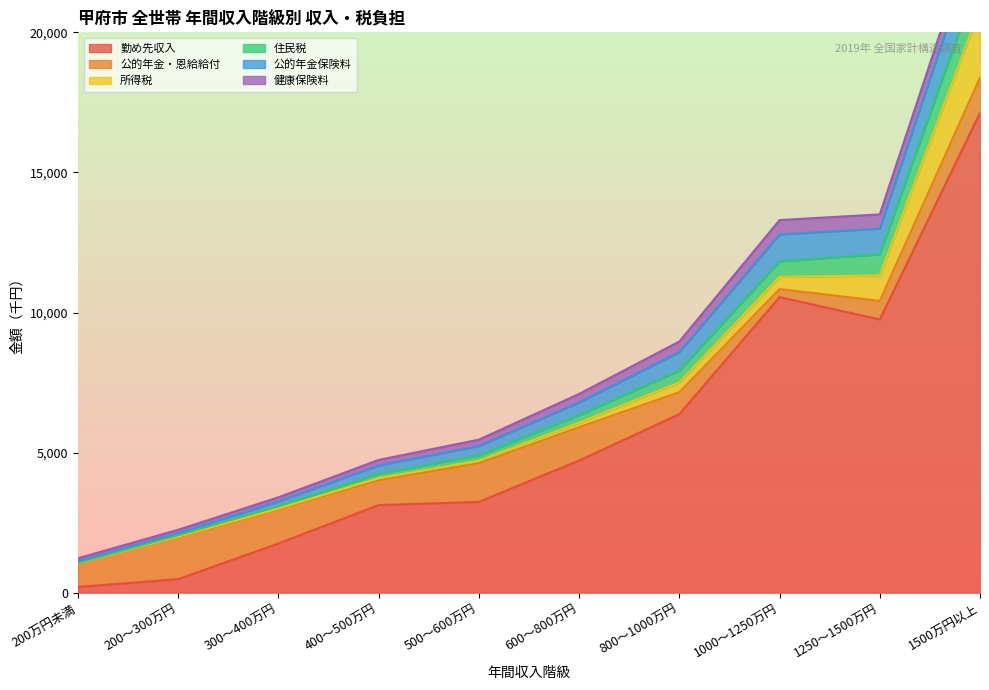

Between 200～300万円 and 1000～1250万円, which series saw the biggest shift?

勤め先収入